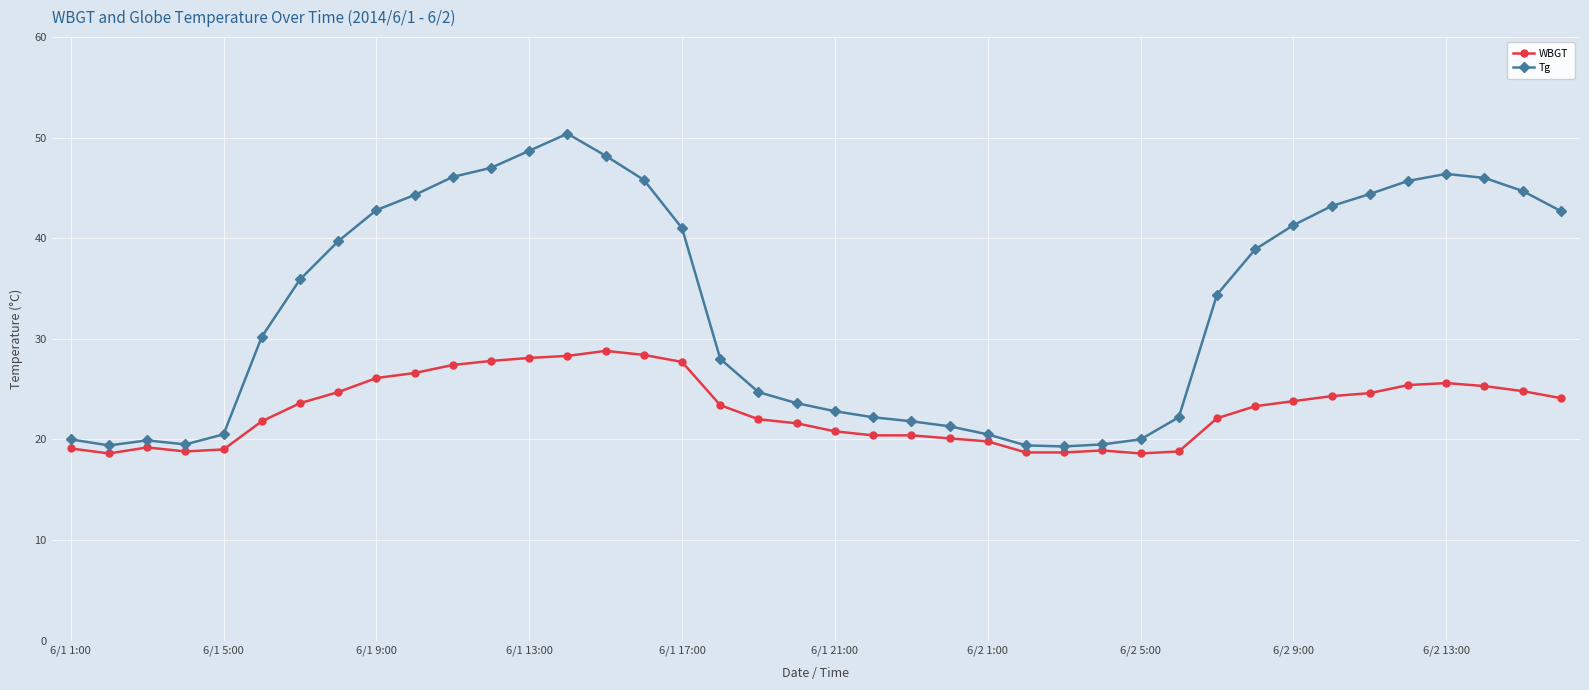

True or false: Tg and WBGT intersect in this chart.

False